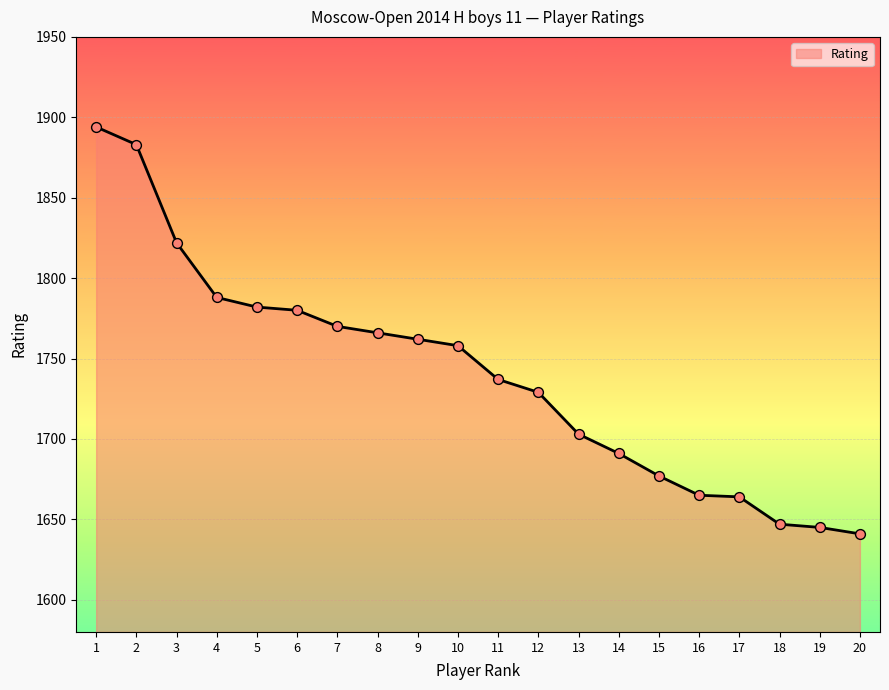

Which has a higher value, 20 or 7?

7